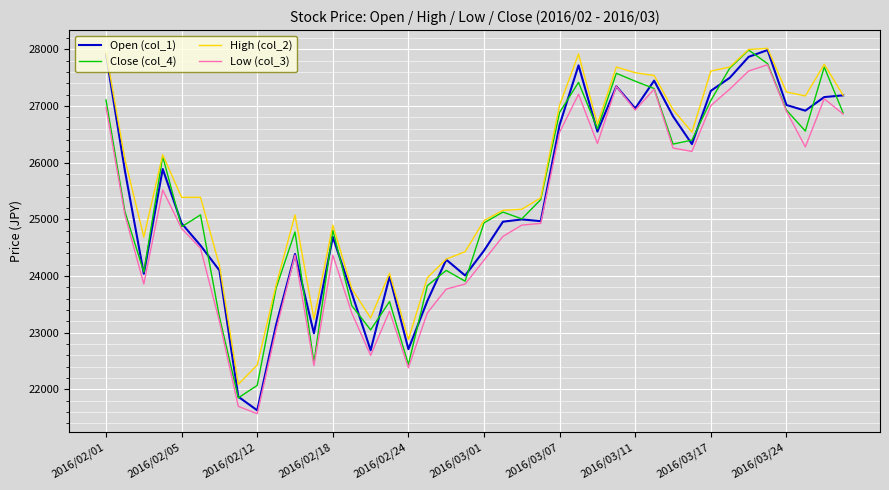

Which series has the largest total across all categories?

High (col_2)